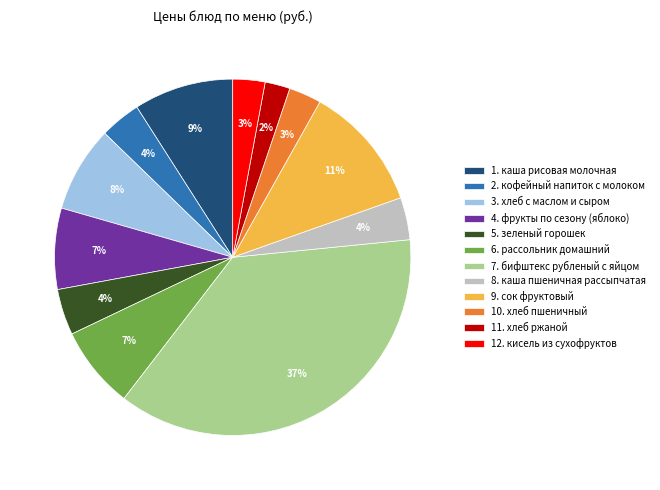

Do 3. хлеб с маслом и сыром and 1. каша рисовая молочная together represent more than half of the pie?

No